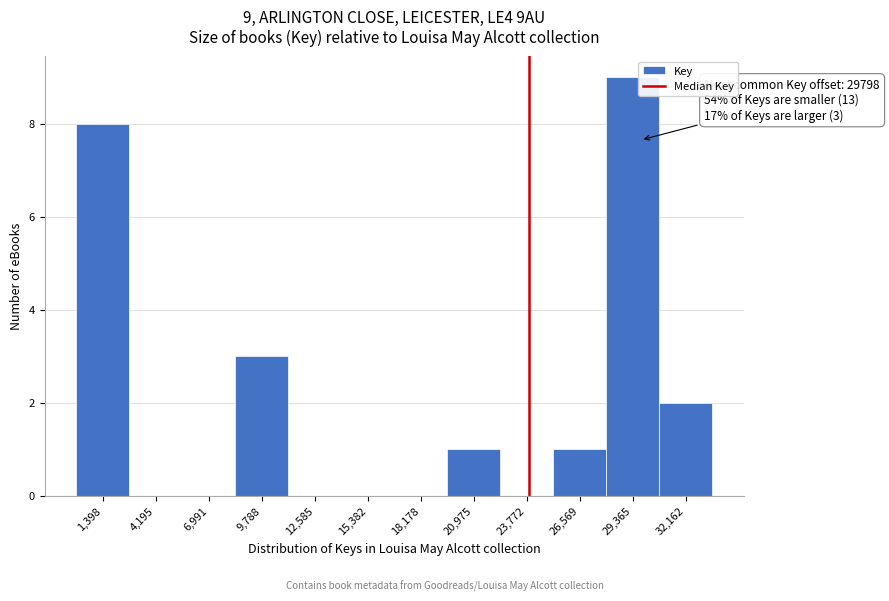

Which range on the x-axis has the tallest bar?

28000 to 31000